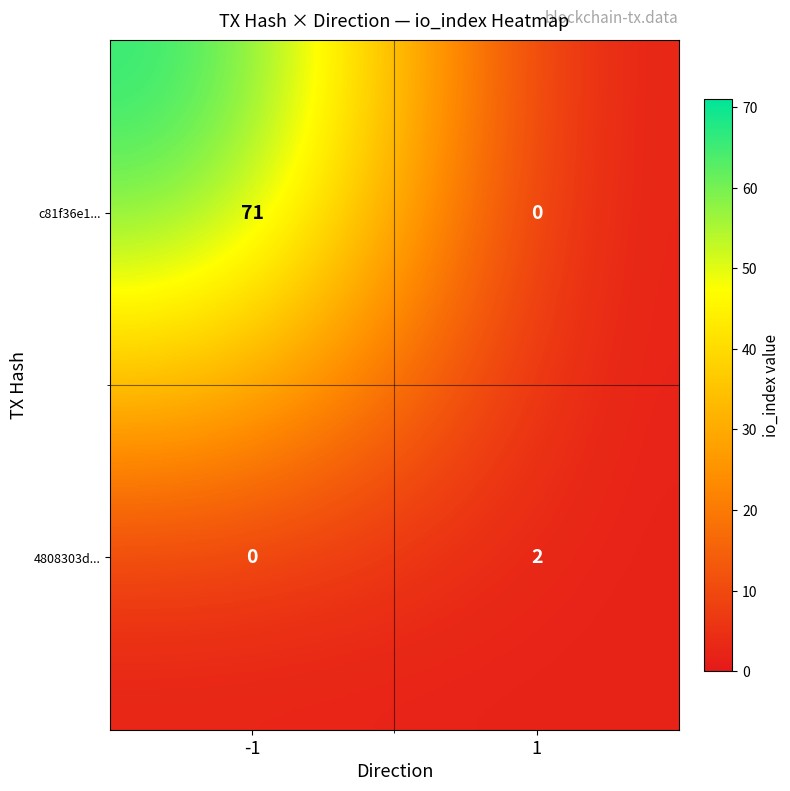

Rank the series at 1 from highest to lowest value.

4808303d..., c81f36e1...